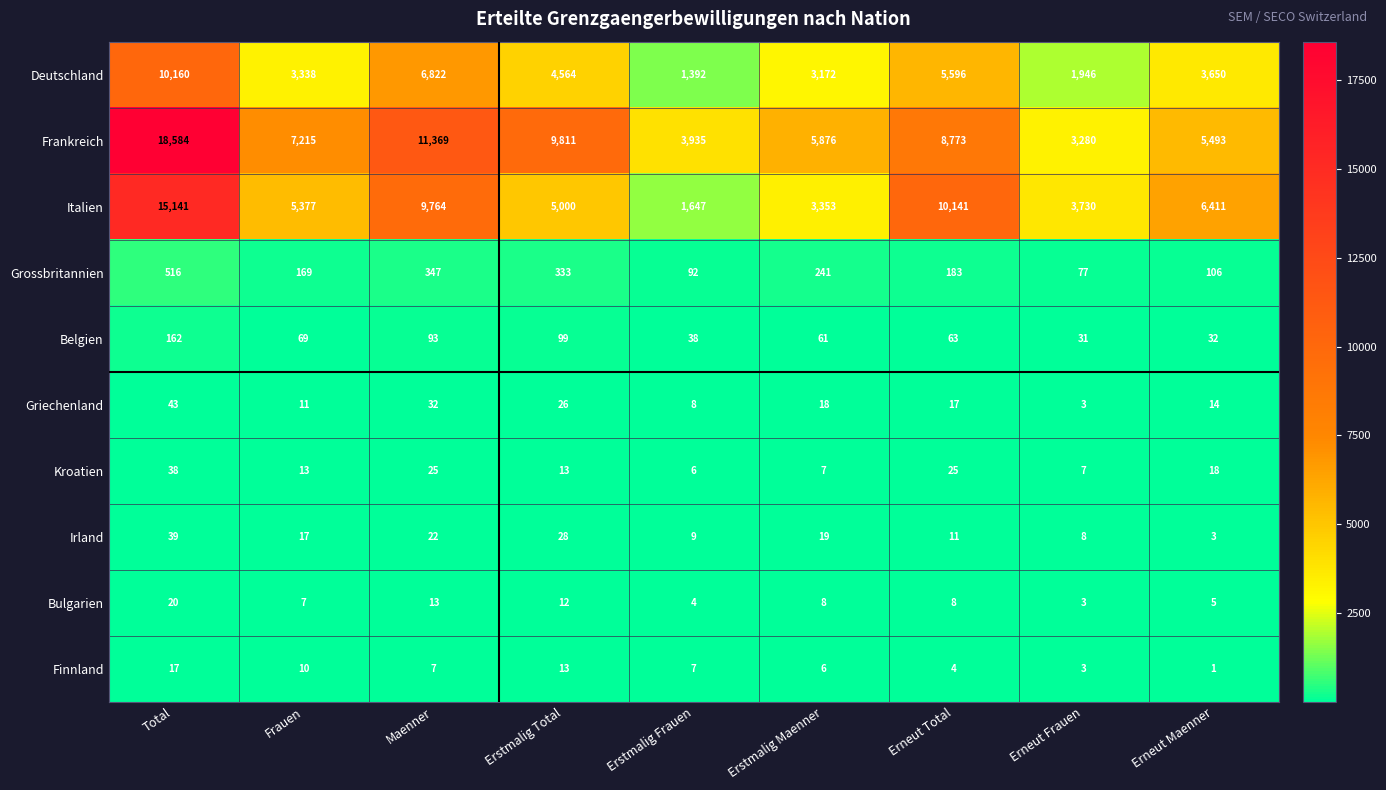

What is the minimum value shown in the chart?

1